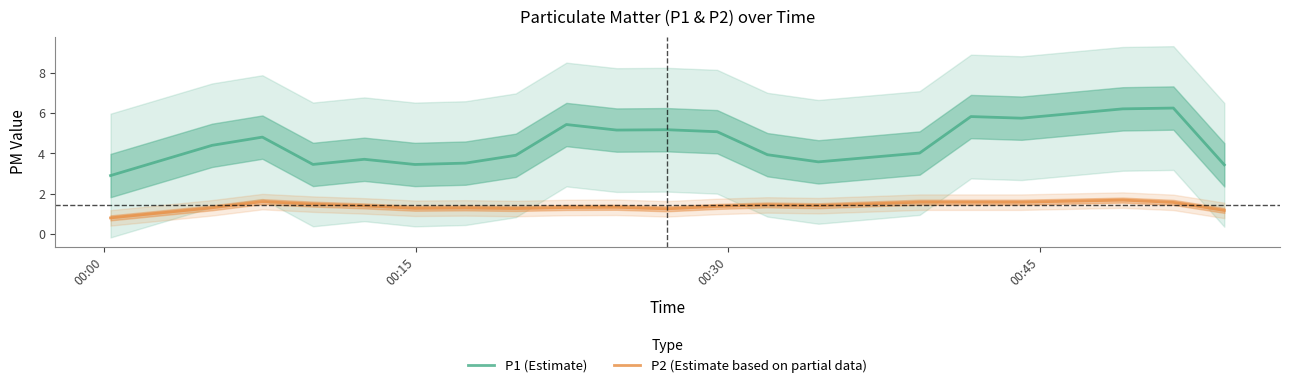

True or false: P1 (Estimate) and P2 (Estimate based on partial data) cross at least once.

False